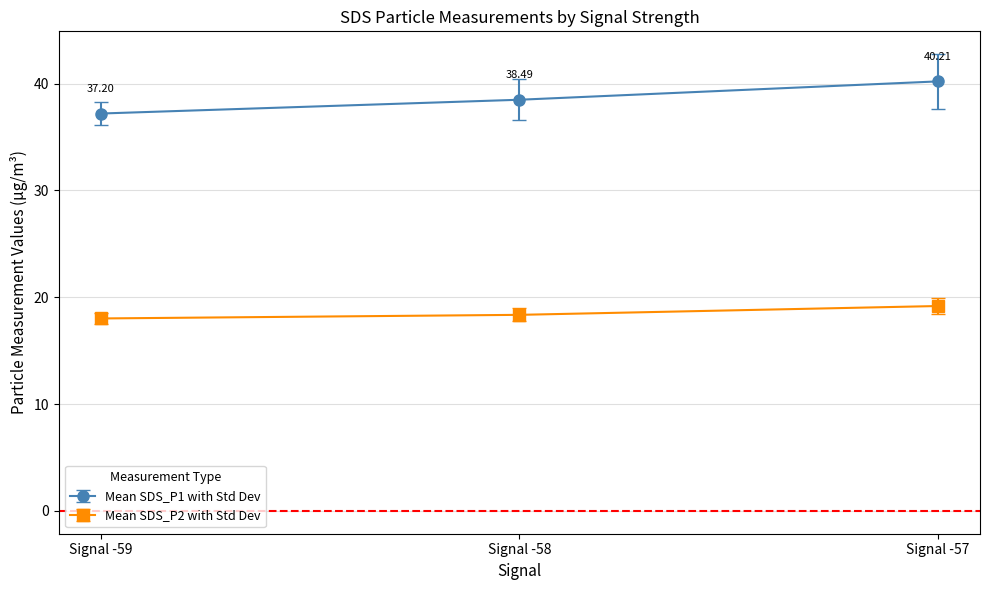

List the series in order of their peak value, lowest first.

Mean SDS_P2 with Std Dev, Mean SDS_P1 with Std Dev